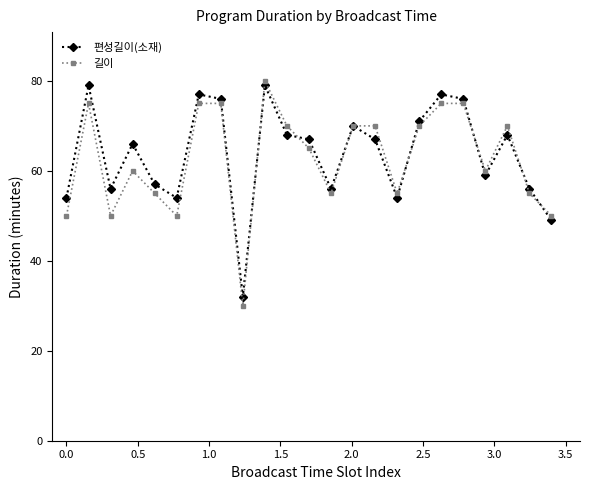

What is the lowest value of the 길이 series?

30